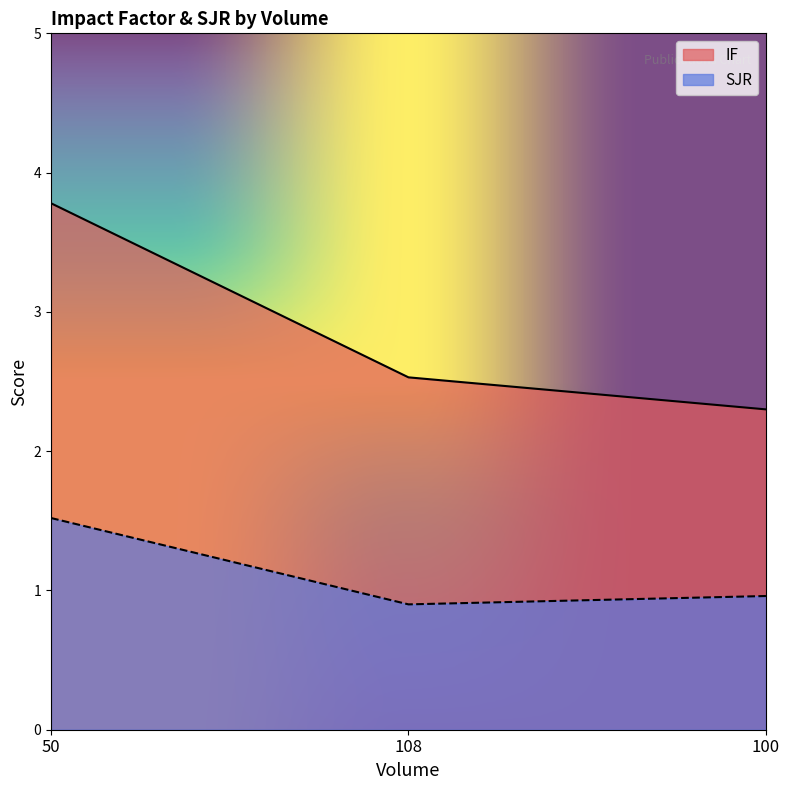

What is the average value of the IF series?

2.9